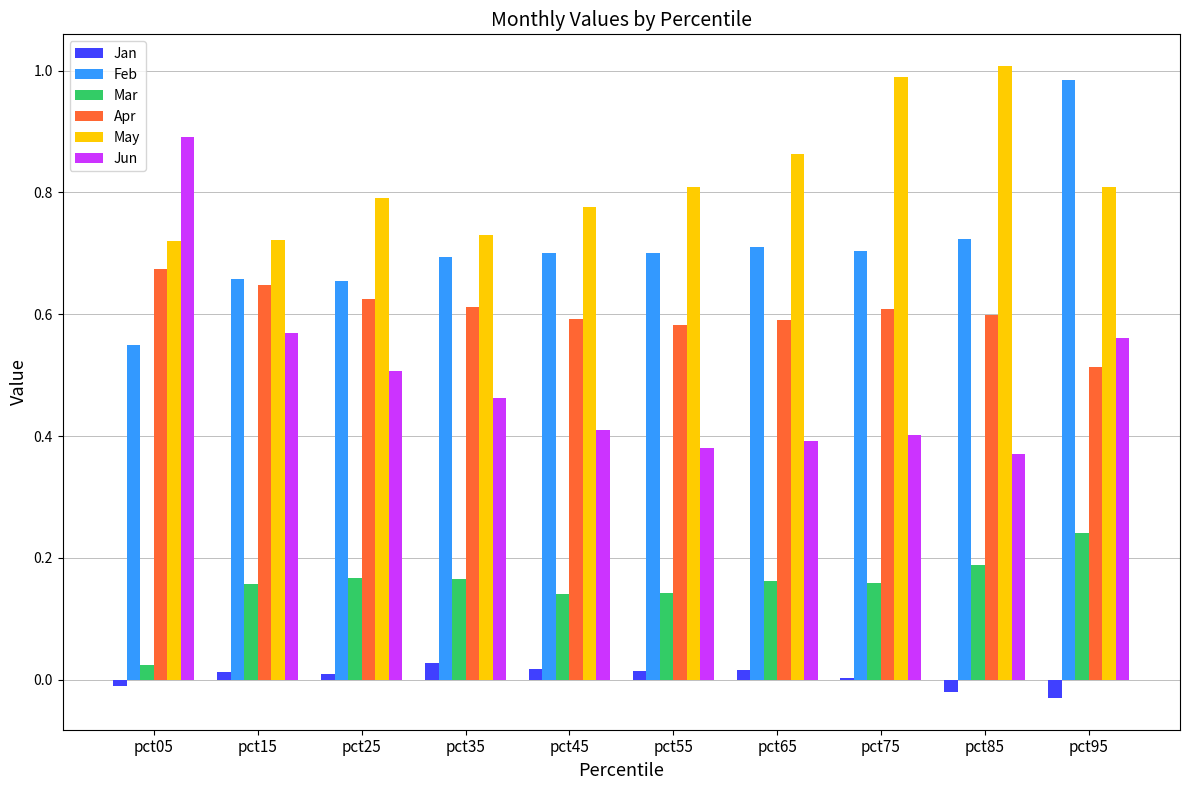

Which series has the largest range (max minus min)?

Jun